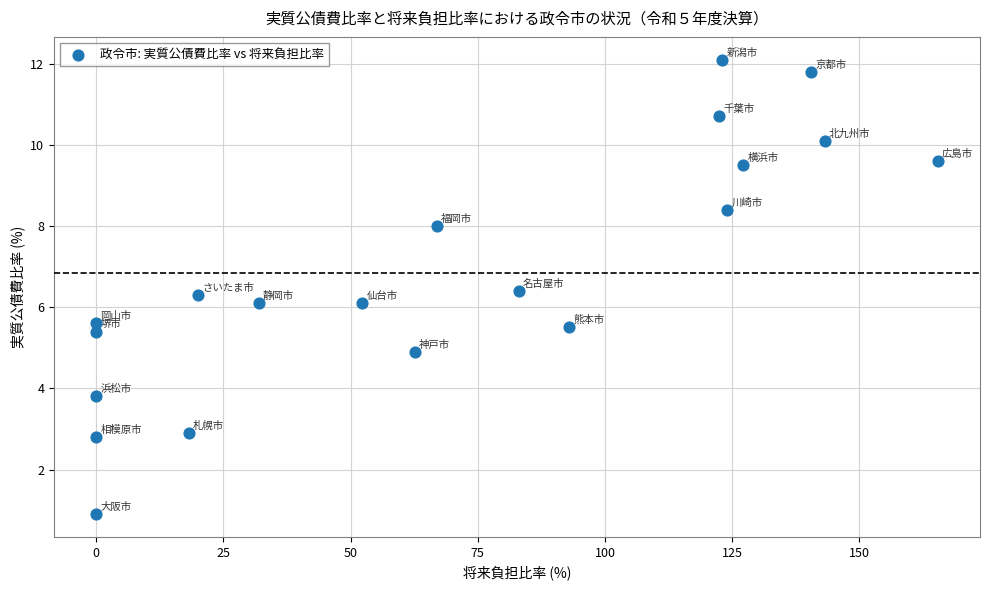

What is the range of Y values (max minus min)?

11.2